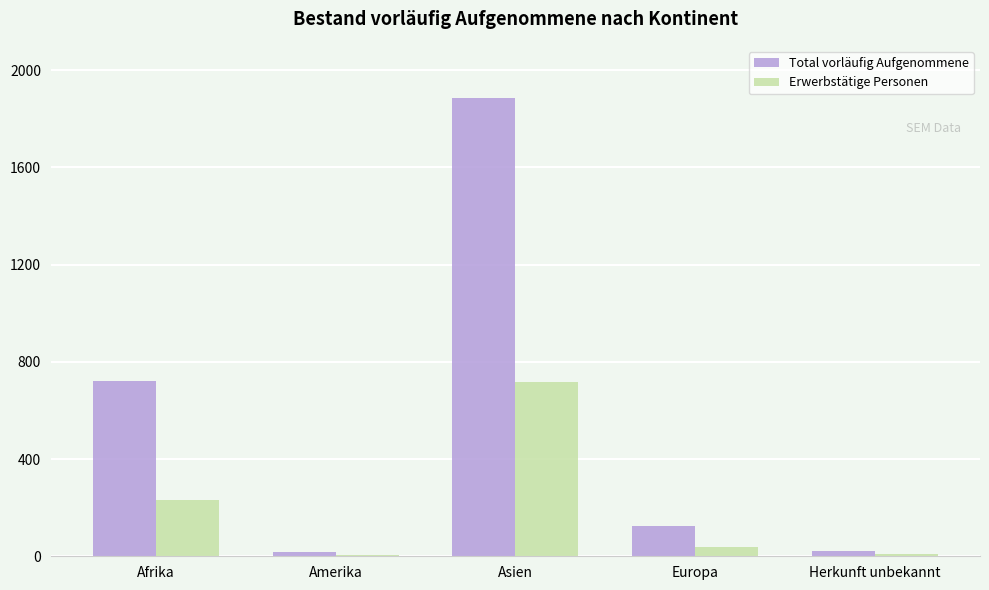

List the series in order of their peak value, highest first.

Total vorläufig Aufgenommene, Erwerbstätige Personen